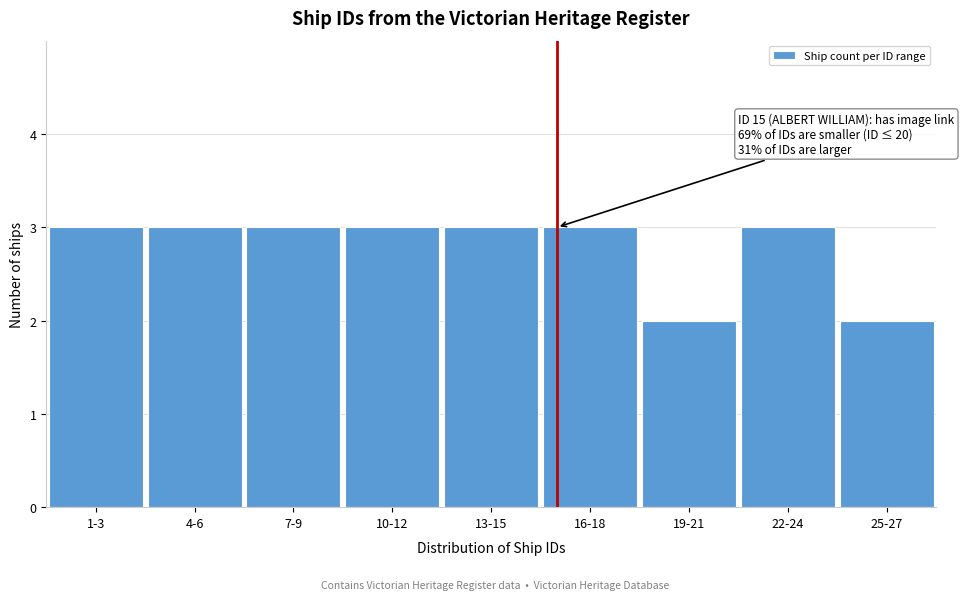

Reading right to left, list all the values displayed in this chart.

25-27=2	22-24=3	19-21=2	16-18=3	13-15=3	10-12=3	7-9=3	4-6=3	1-3=3